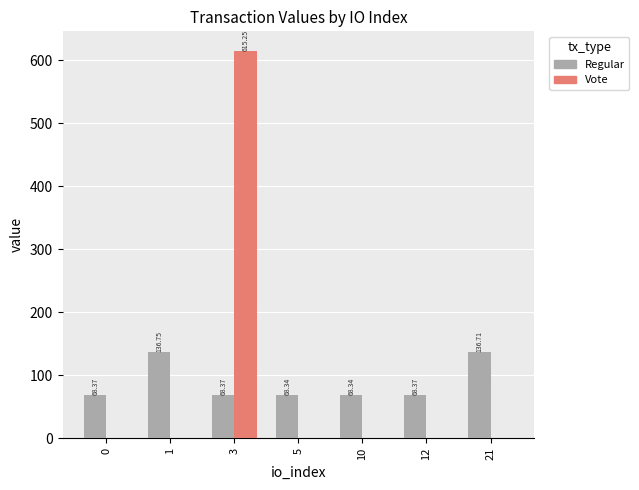

Is the value of Vote at 10 greater than the value of Regular at 12?

No